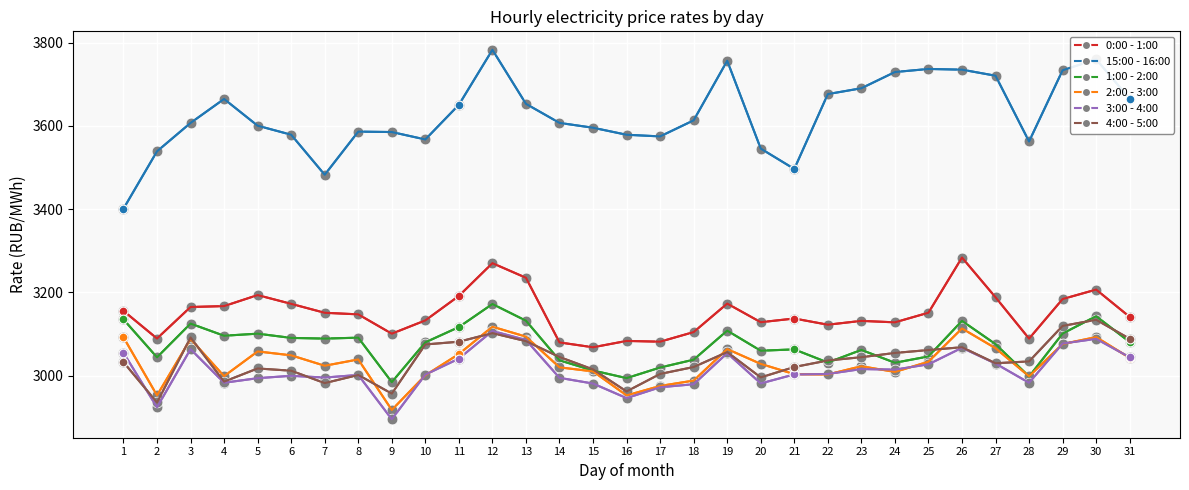

Between 11 and 20, which series saw the biggest shift?

15:00 - 16:00